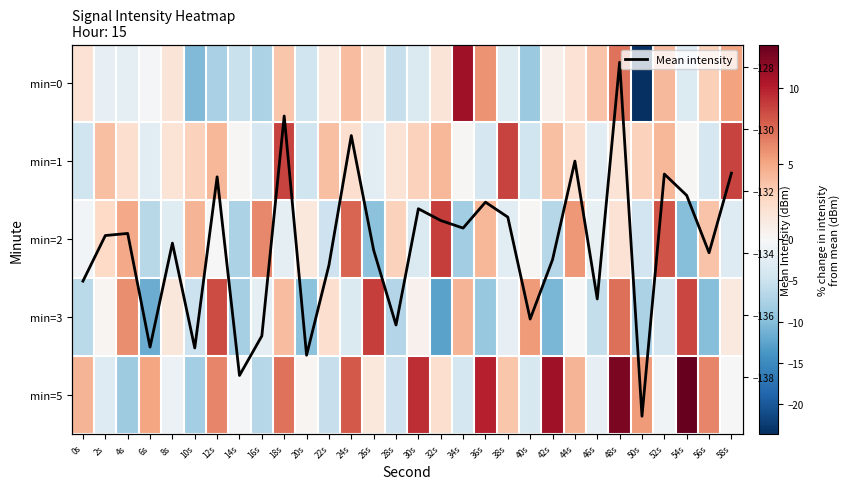

What is the minimum value for Mean intensity?

-139.3